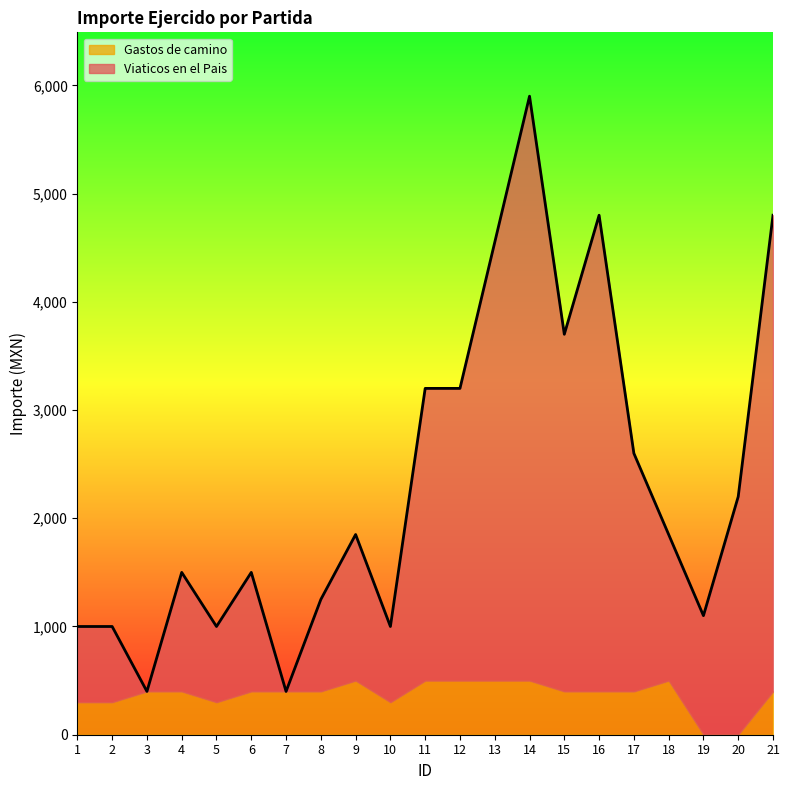

What is the greatest value displayed?

5900